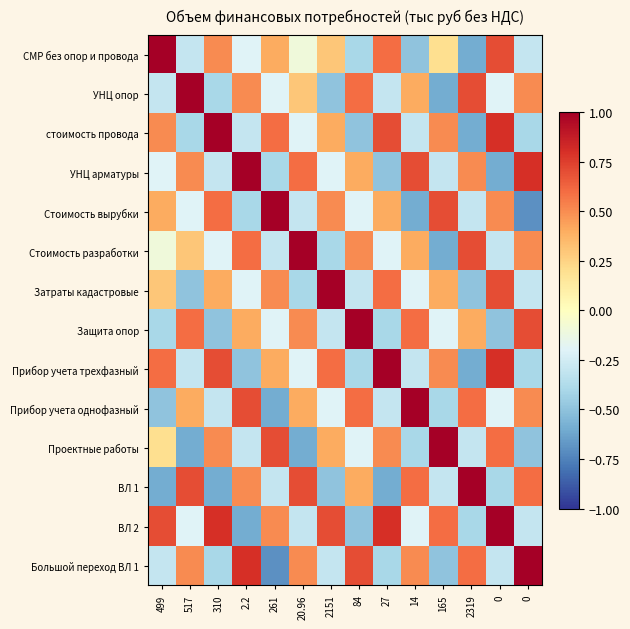

Rank the series by their maximum value, from highest to lowest.

СМР без опор и провода, УНЦ опор, стоимость провода, УНЦ арматуры, Стоимость вырубки, Стоимость разработки, Затраты кадастровые, Защита опор, Прибор учета трехфазный, Прибор учета однофазный, Проектные работы, ВЛ 1, ВЛ 2, Большой переход ВЛ 1